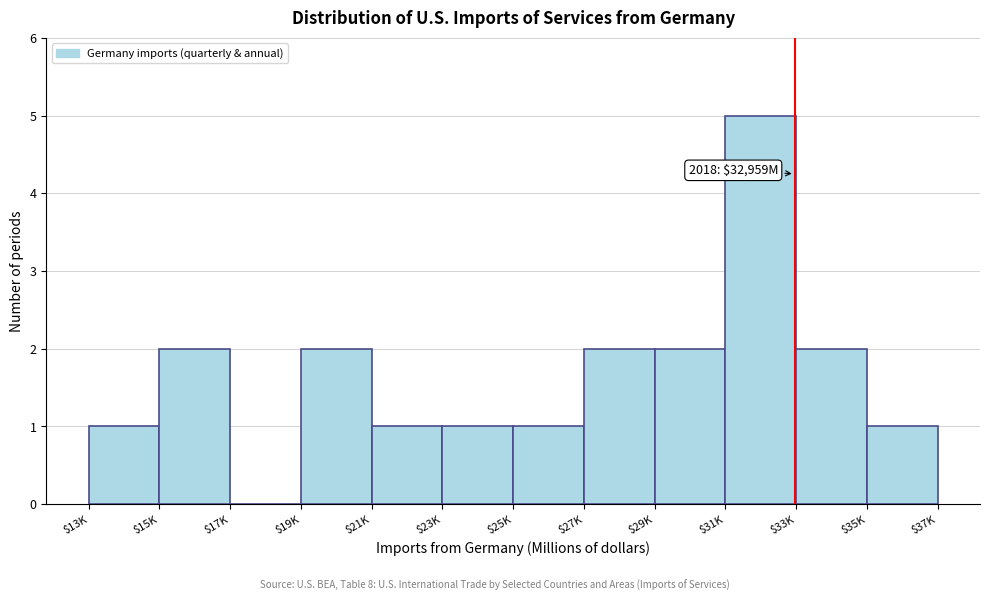

What is the sum of all values?

20